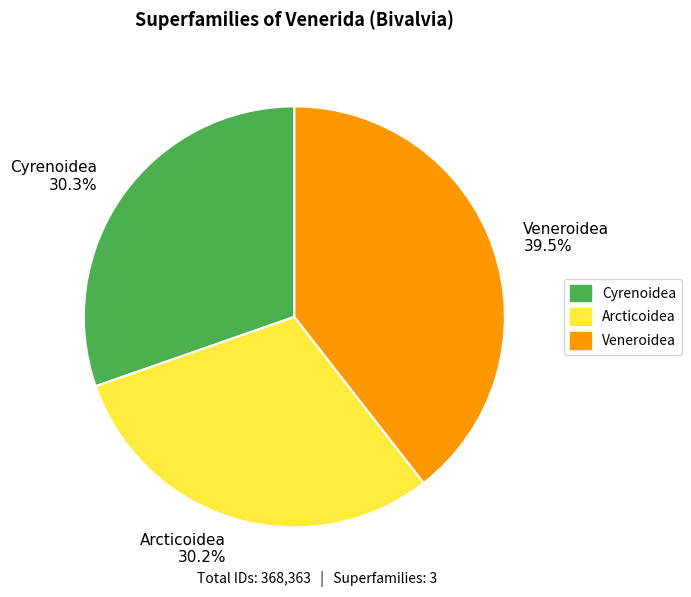

To the nearest percent, what percentage of the pie is Arcticoidea?

30%